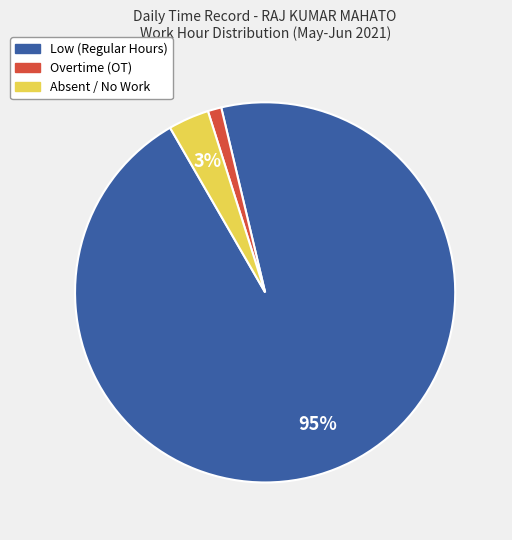

Which category has the biggest portion of the pie?

Low (Regular Hours)